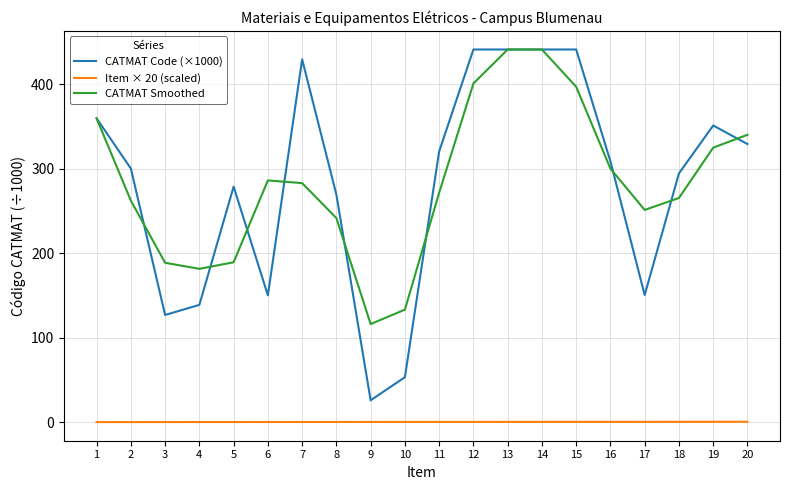

Is the value of CATMAT Code (×1000) at 10 greater than the value of CATMAT Smoothed at 2?

No